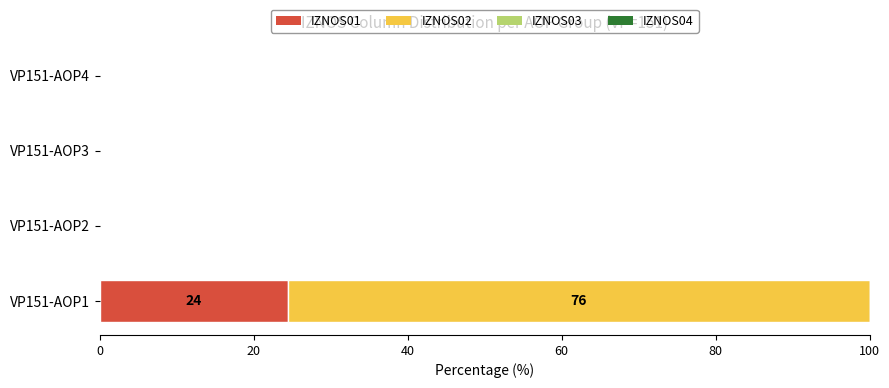

What is the sum of all IZNOS01 values?

24.4